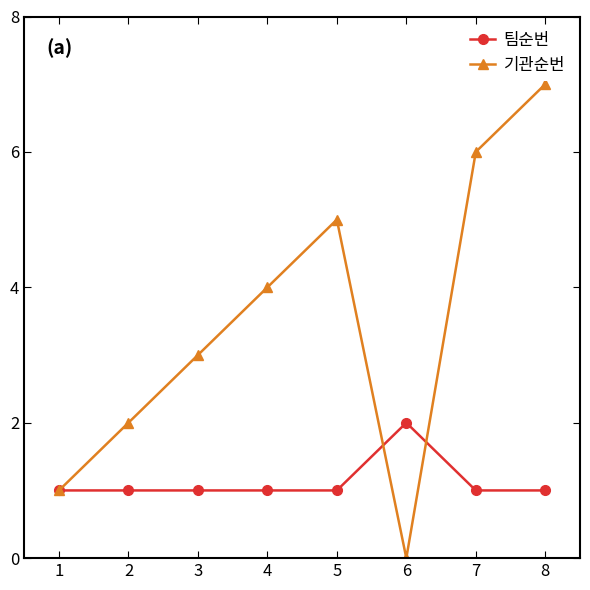

Where is the first local minimum for 기관순번?

6